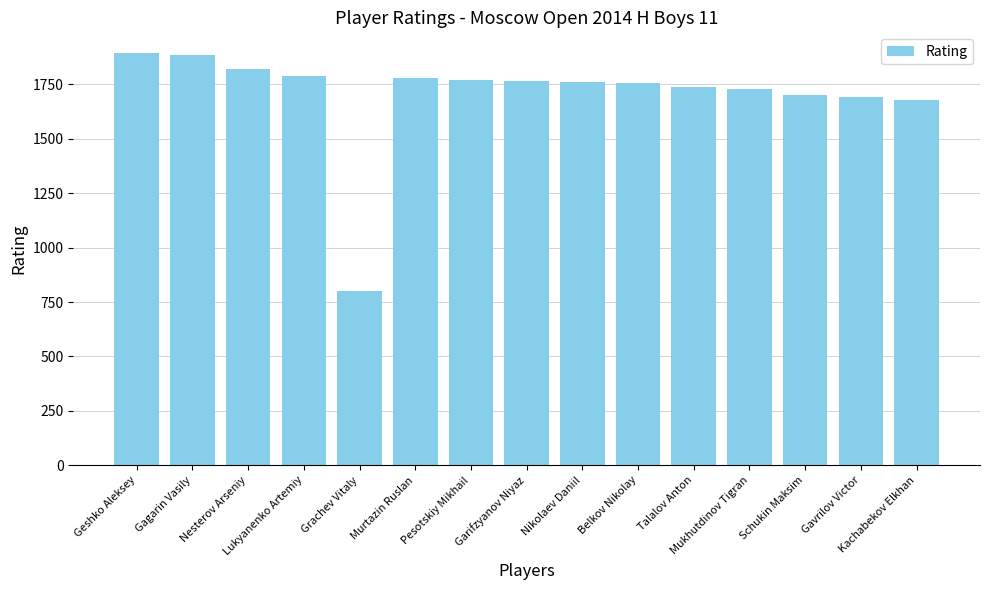

What is the greatest value displayed?

1894